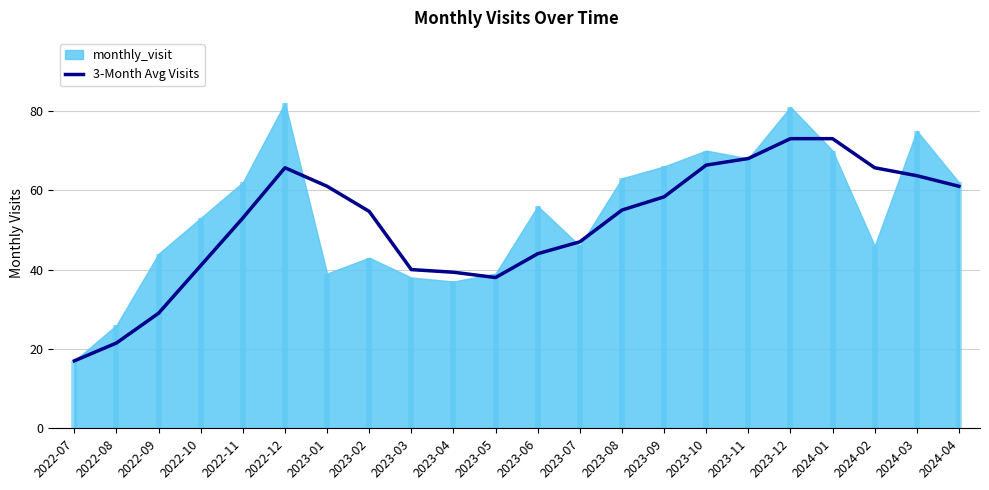

Is it true that the value at 2024-02 is 65.7?

True